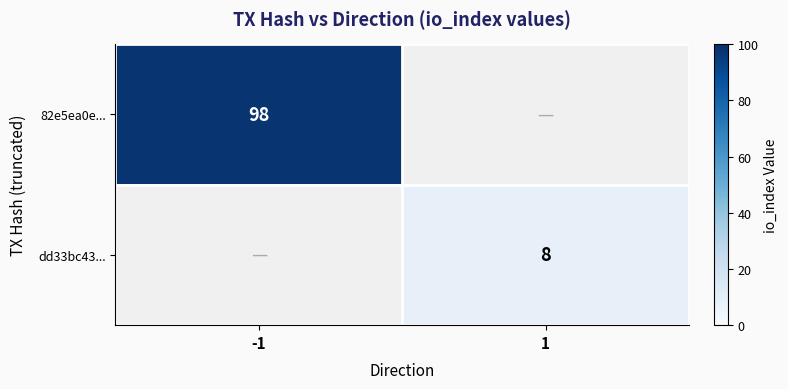

Count the number of data series in this chart.

2